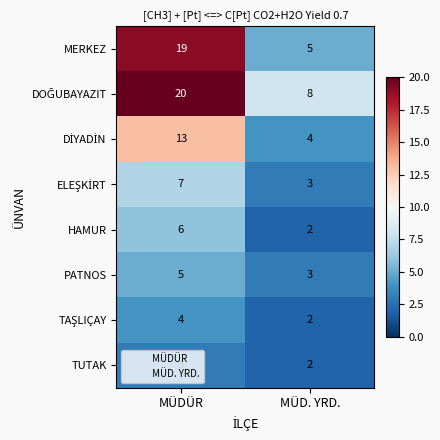

True or false: HAMUR has a value of 2 at MÜD. YRD..

True